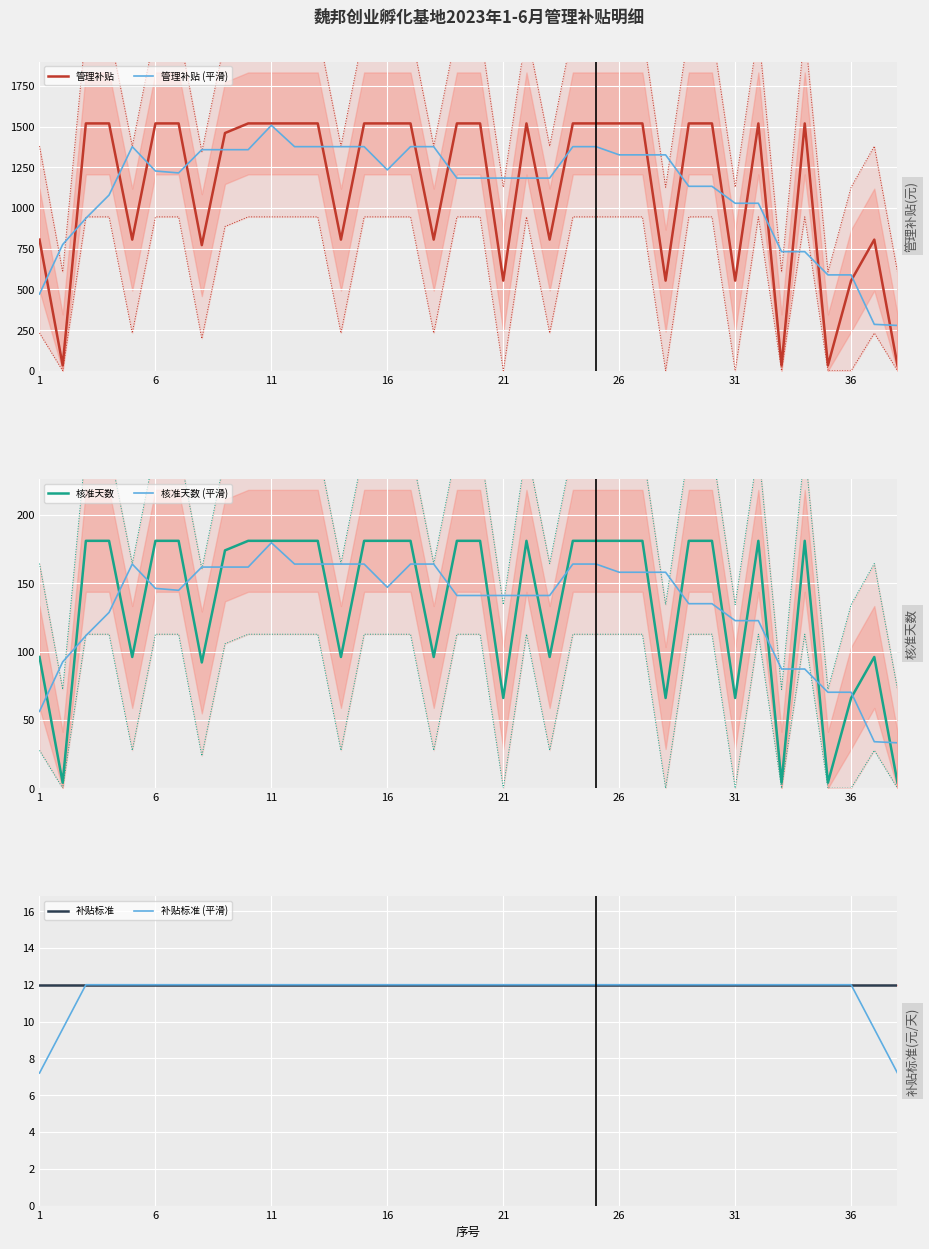

What is the maximum value for 核准天数?

181.0